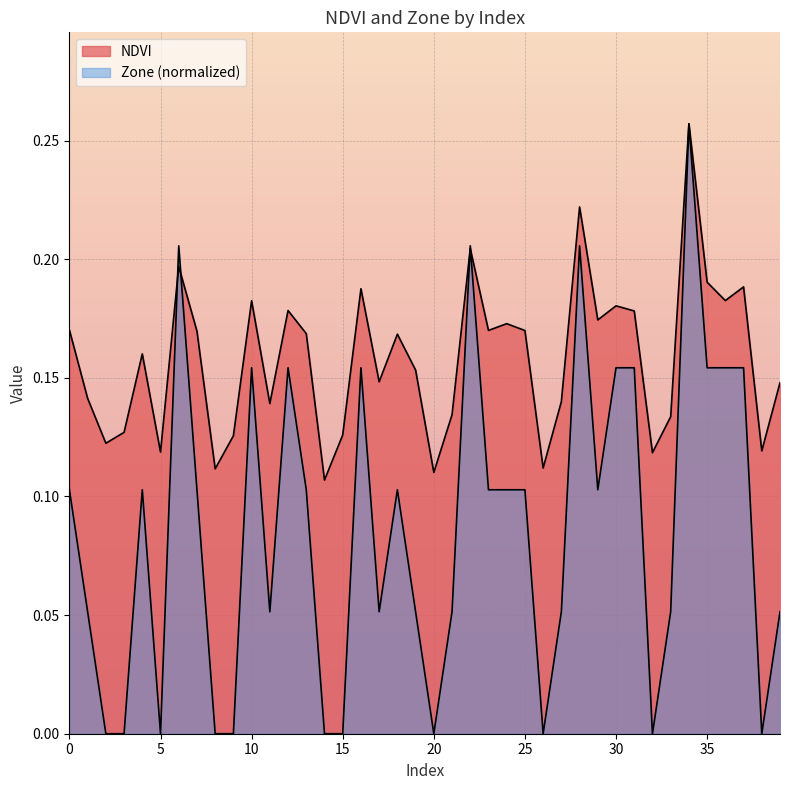

True or false: Zone has a value of -0.2 at 2.

False